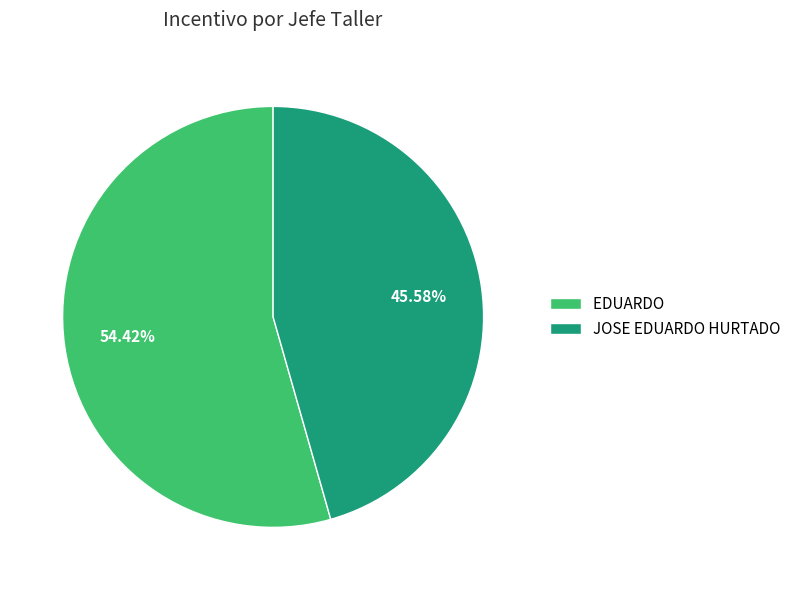

Which has a higher value, EDUARDO or JOSE EDUARDO HURTADO?

EDUARDO